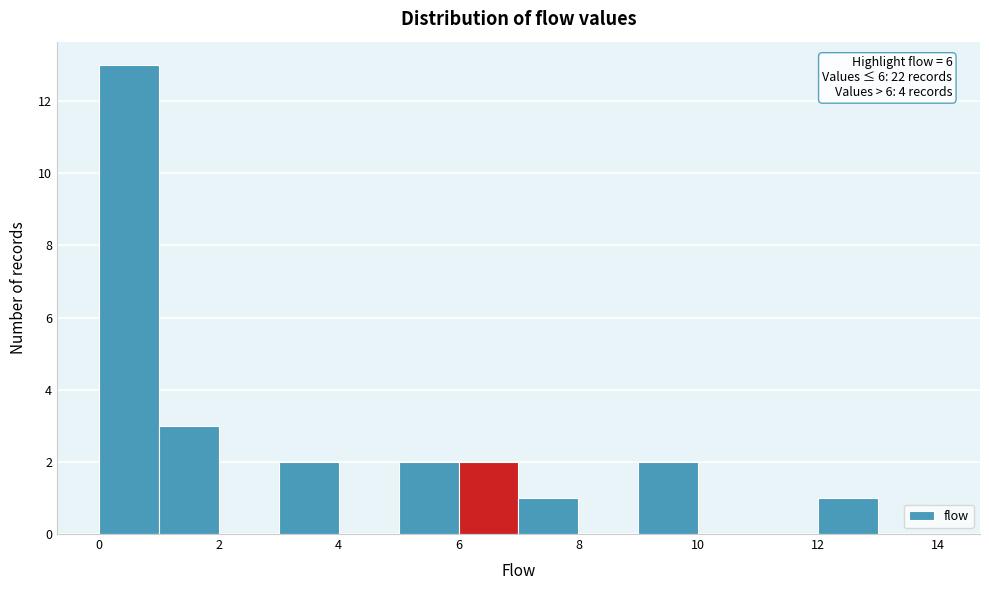

Over which range of the x-axis is the bar tallest?

0 to 1